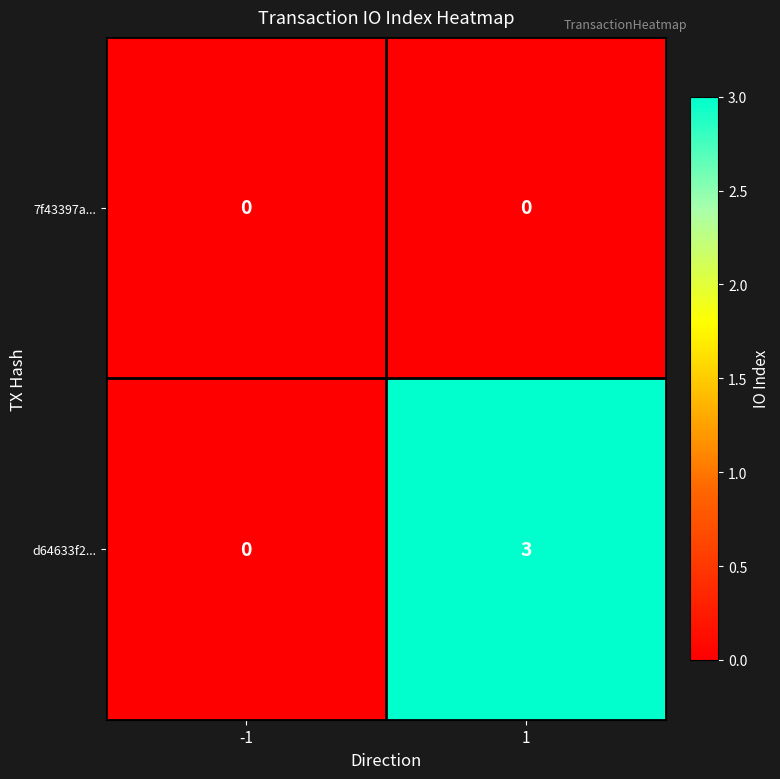

Is it true that 7f43397a... equals 0 at -1?

True